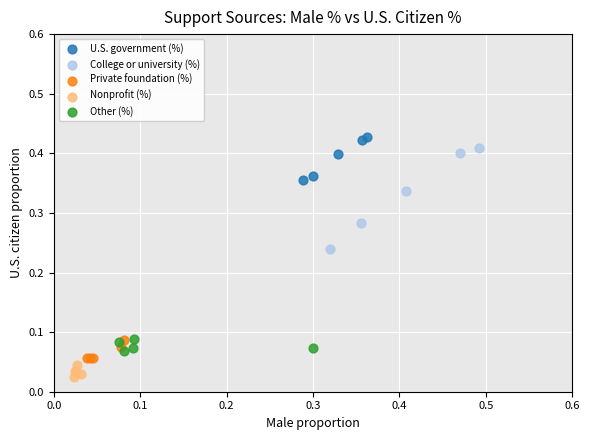

Which series reaches the minimum Y coordinate?

Nonprofit (%)